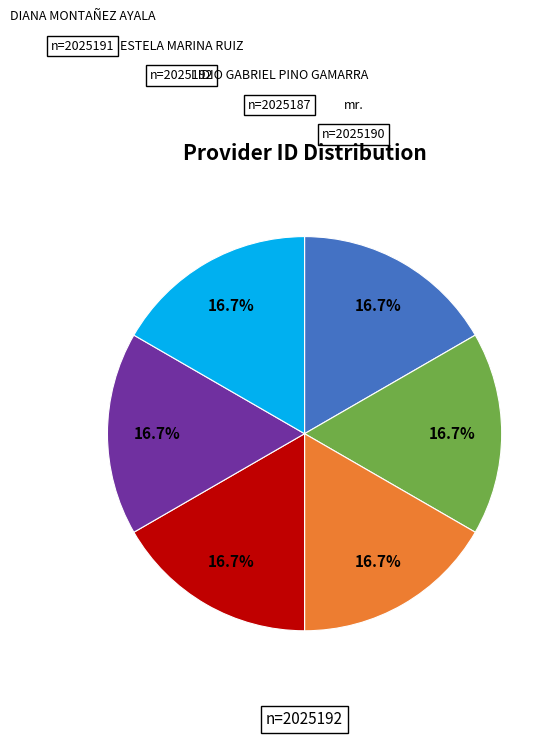

Is there any slice that represents more than half of the pie?

No